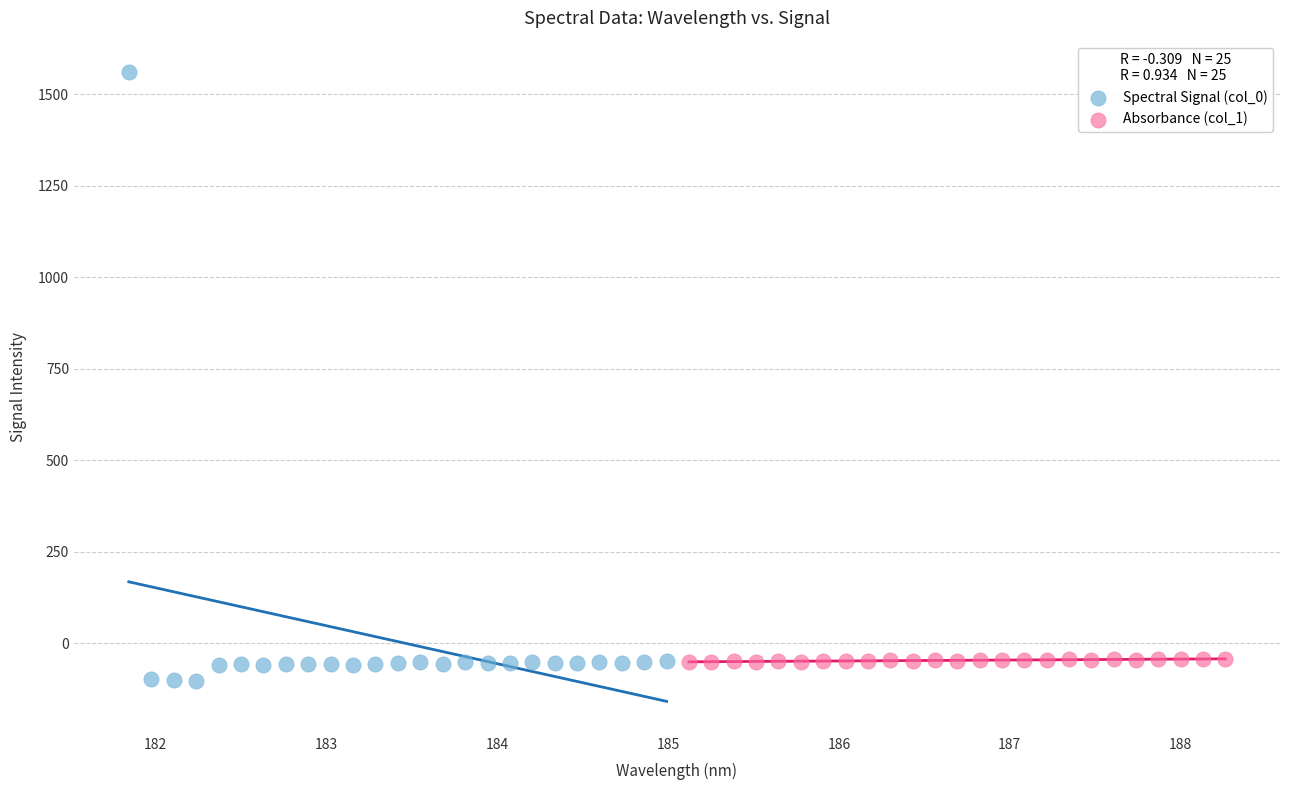

Which series reaches the minimum Y coordinate?

Spectral Signal (col_0)